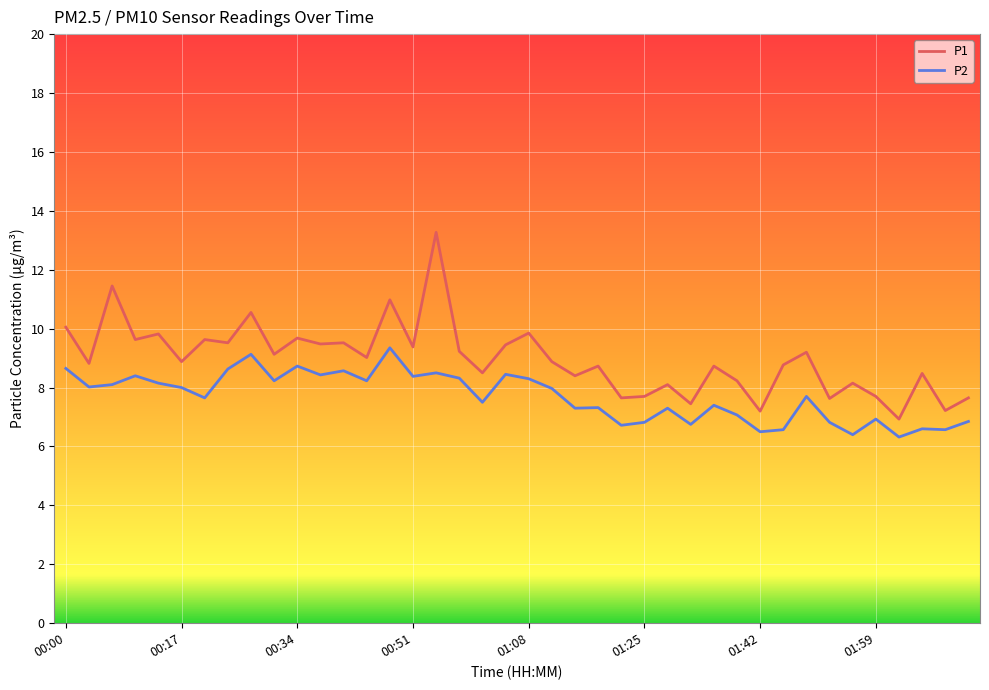

True or false: P2 and P1 intersect in this chart.

False